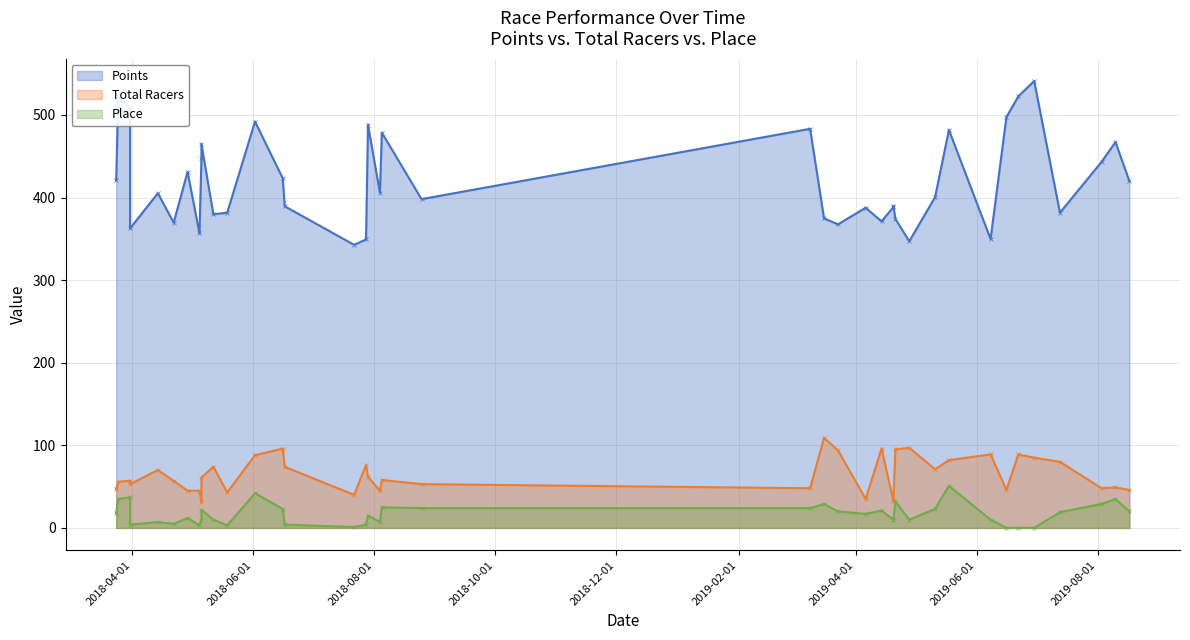

What is the sum of all Points values?

16806.3